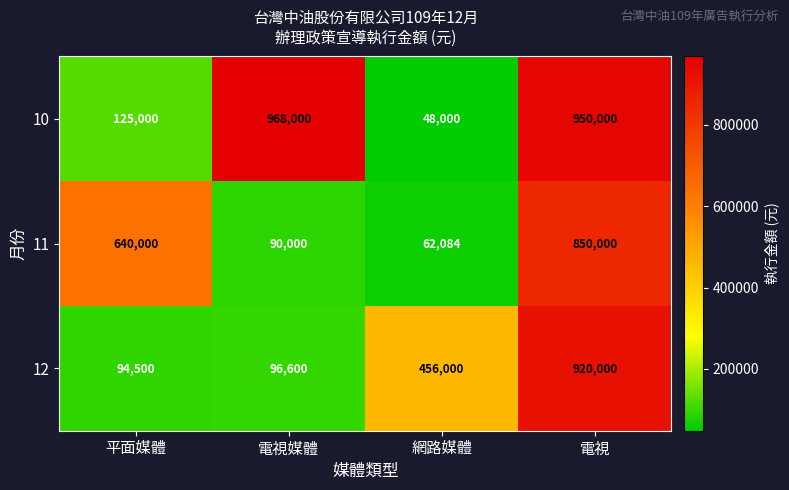

What is the difference between the maximum and minimum values in the 12 series?

825500